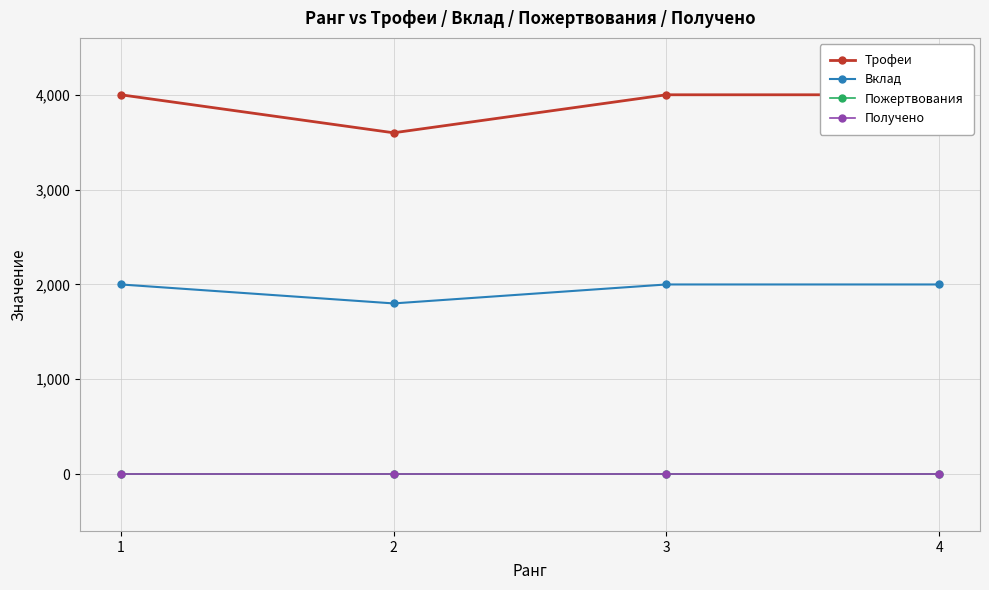

Which series has the largest total across all categories?

Трофеи